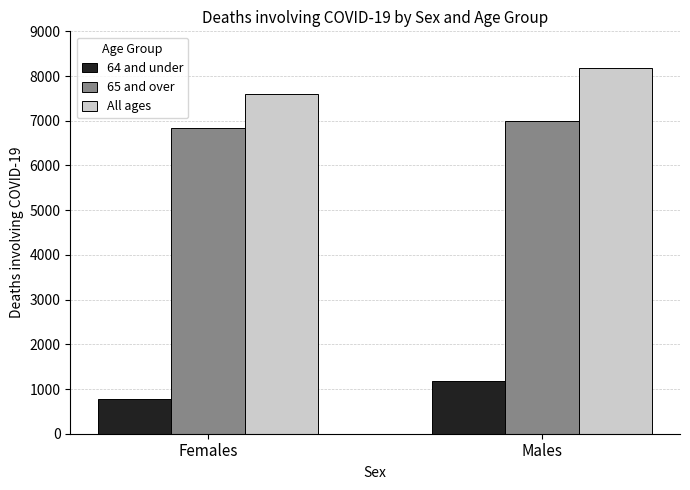

What is the difference between the 65 and over values at Males and Females?

164